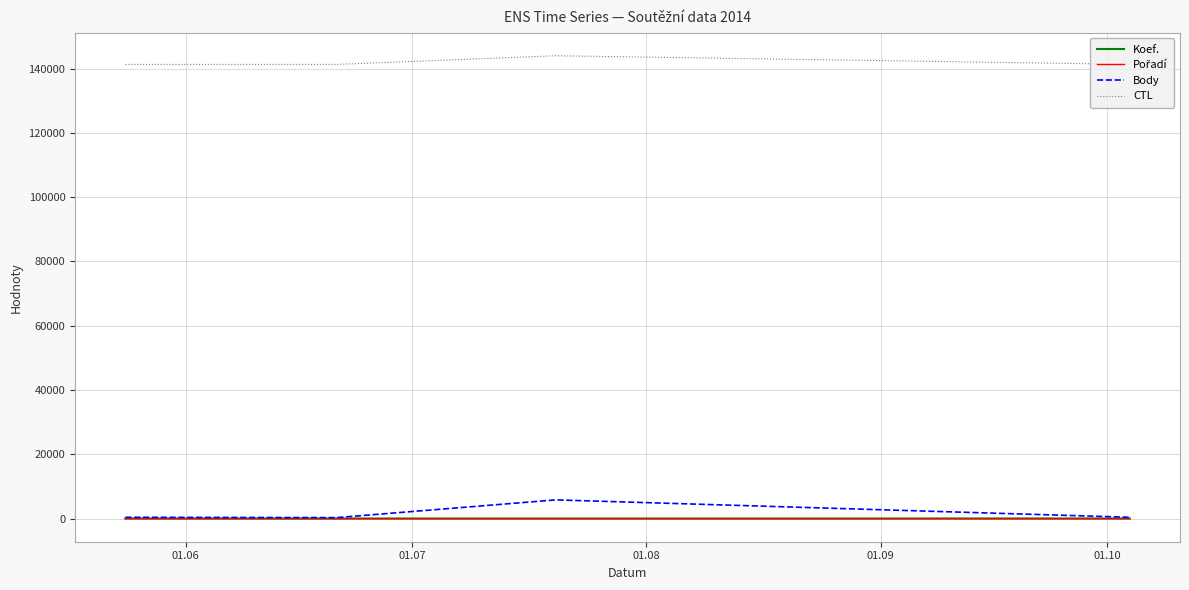

Which series has the largest total across all categories?

CTL